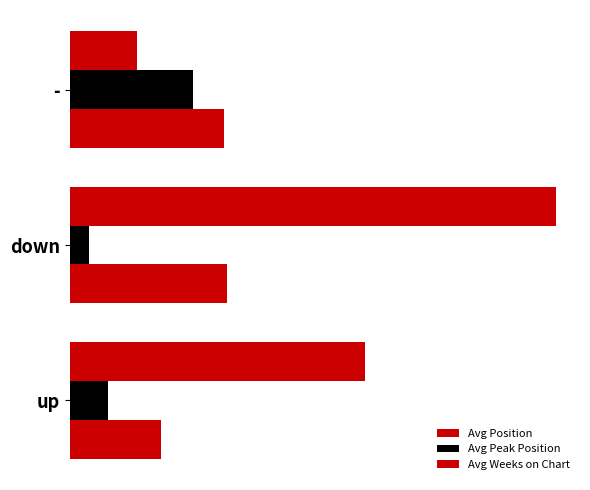

Which series has the largest total across all categories?

Avg Weeks on Chart